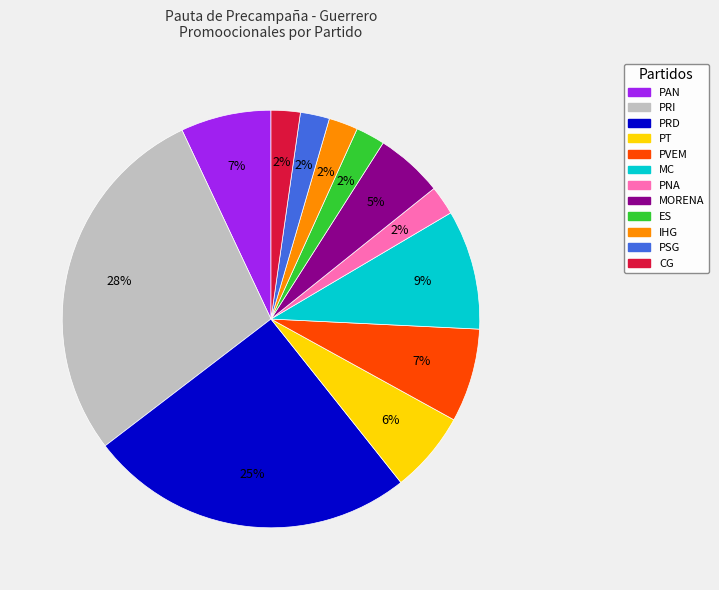

To the nearest percent, what percentage of the pie is PVEM?

7%